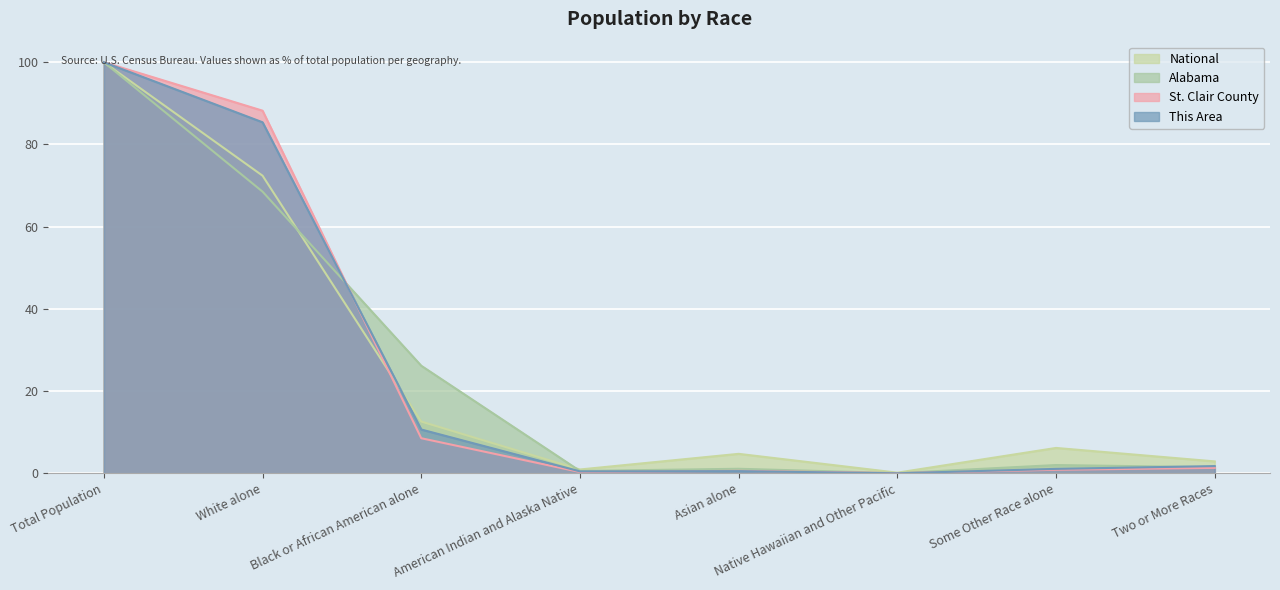

True or false: This Area has more than 2 interior local peaks.

False